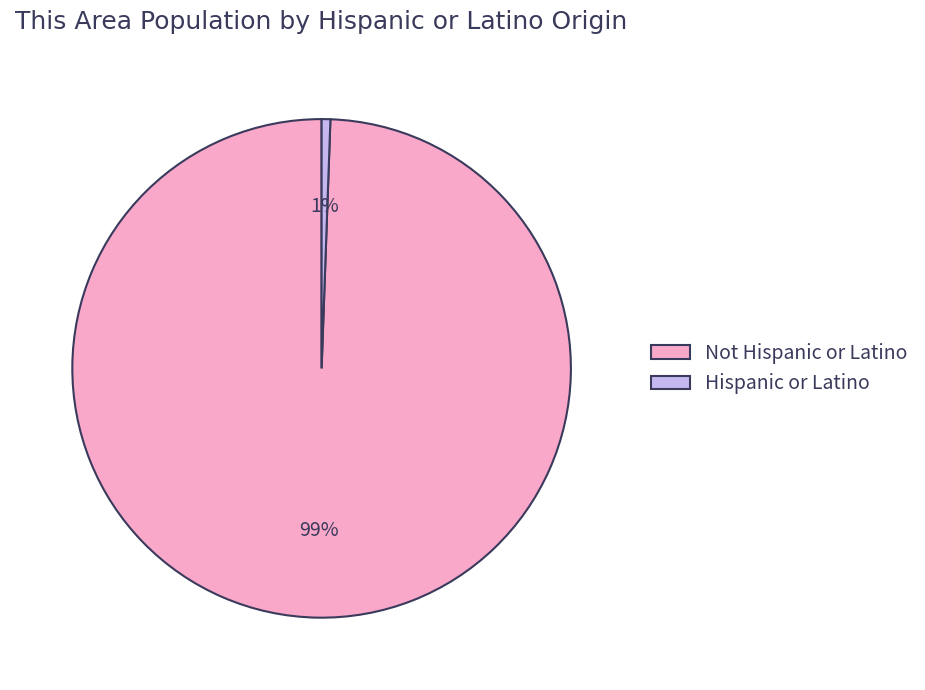

Which slice is the smallest?

Hispanic or Latino